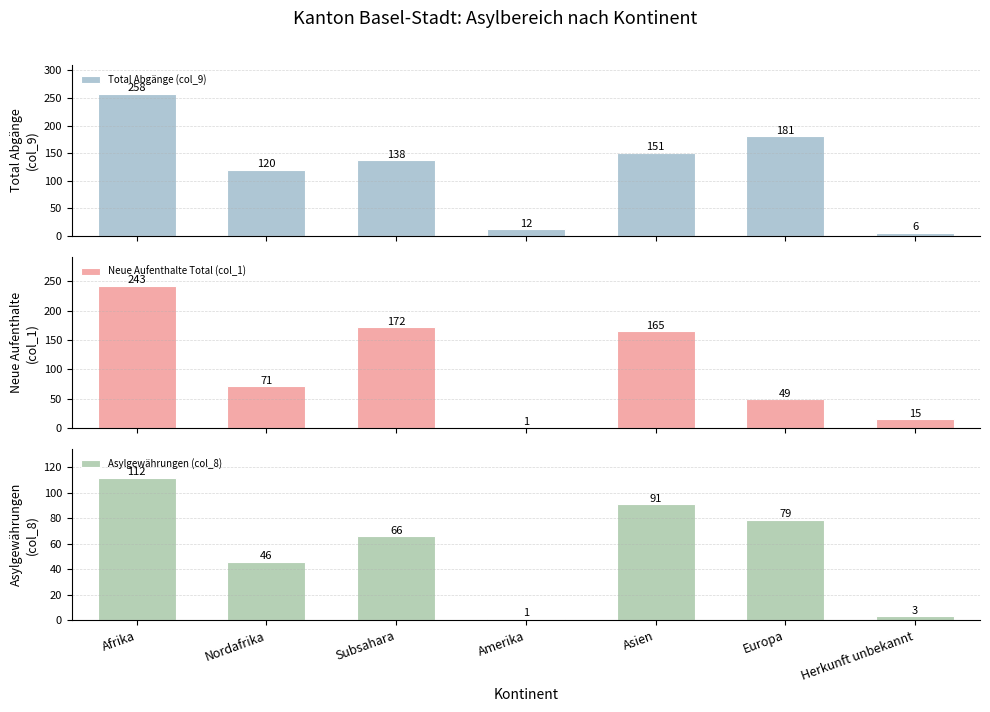

Which category has the highest value across all series?

Afrika